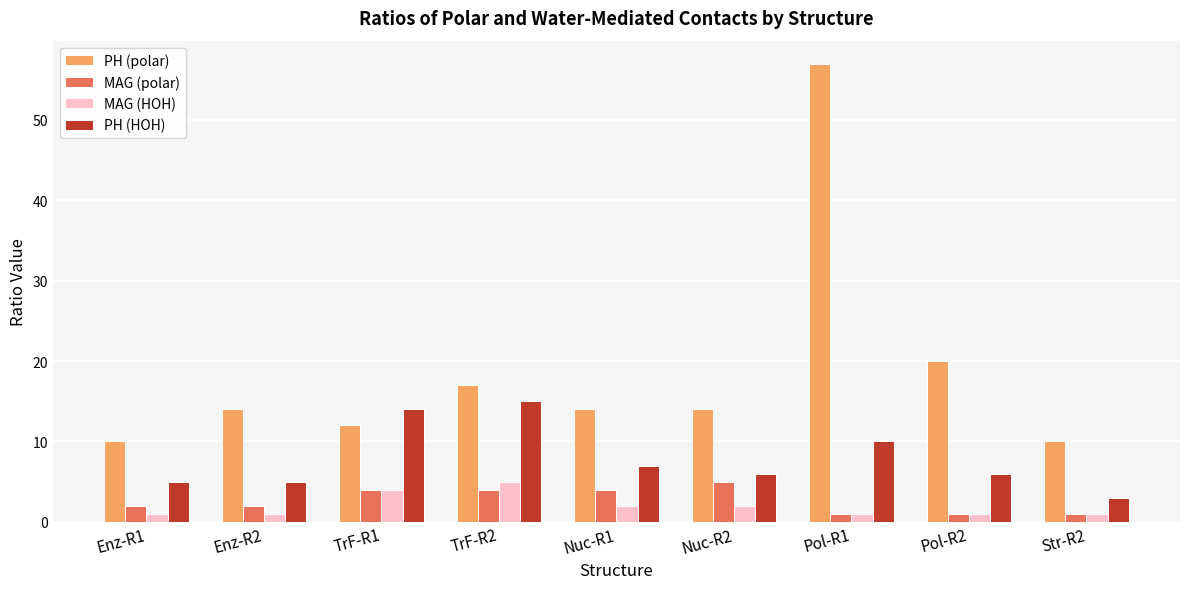

At which category is the sum across all series the highest?

Pol-R1